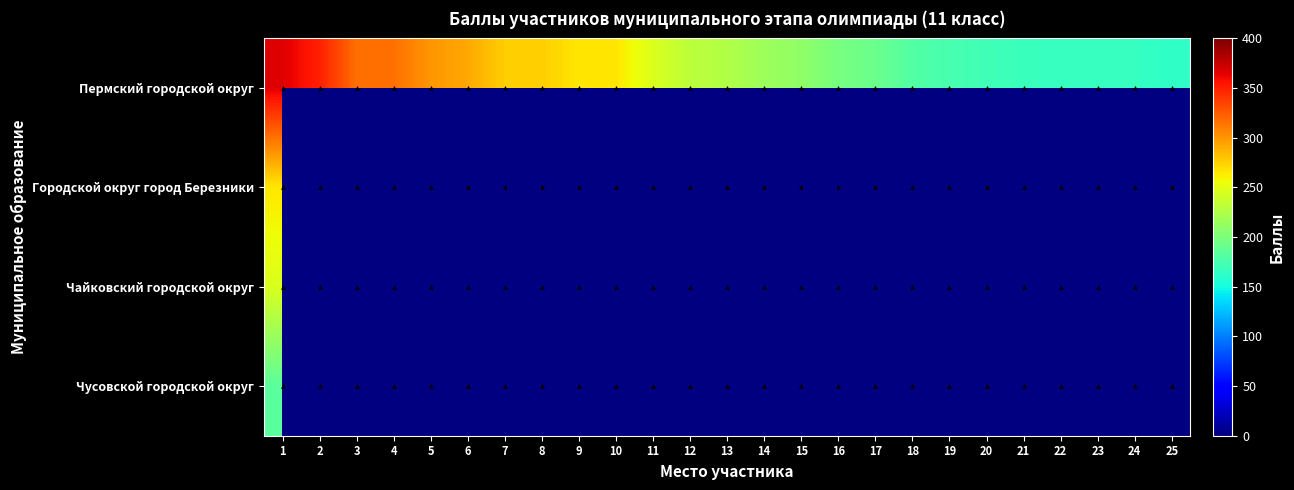

Rank the series at 6 from highest to lowest value.

Пермский городской округ, Городской округ город Березники, Чайковский городской округ, Чусовской городской округ